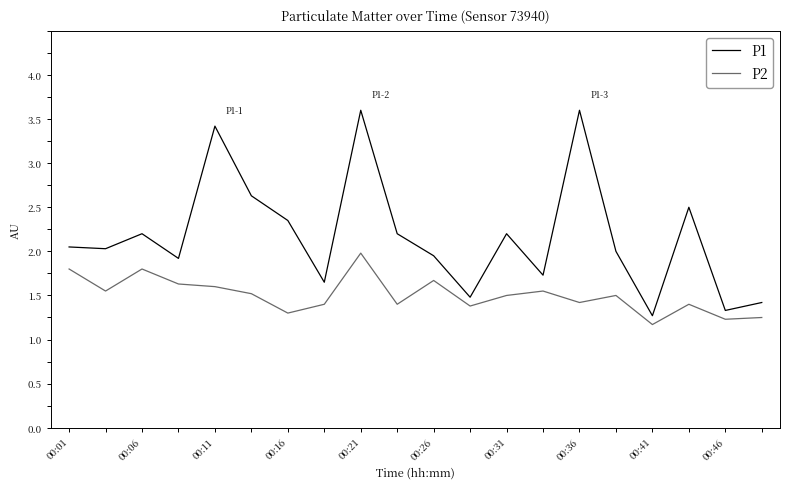

Does the chart display data point markers on the line(s)?

No